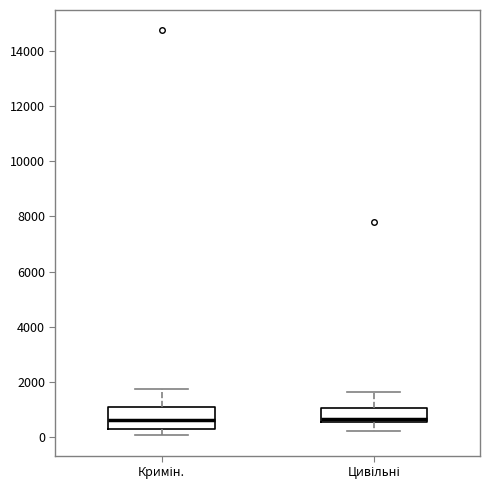

Comparing the boxes themselves (not the whiskers), which one is the tallest?

Кримін.